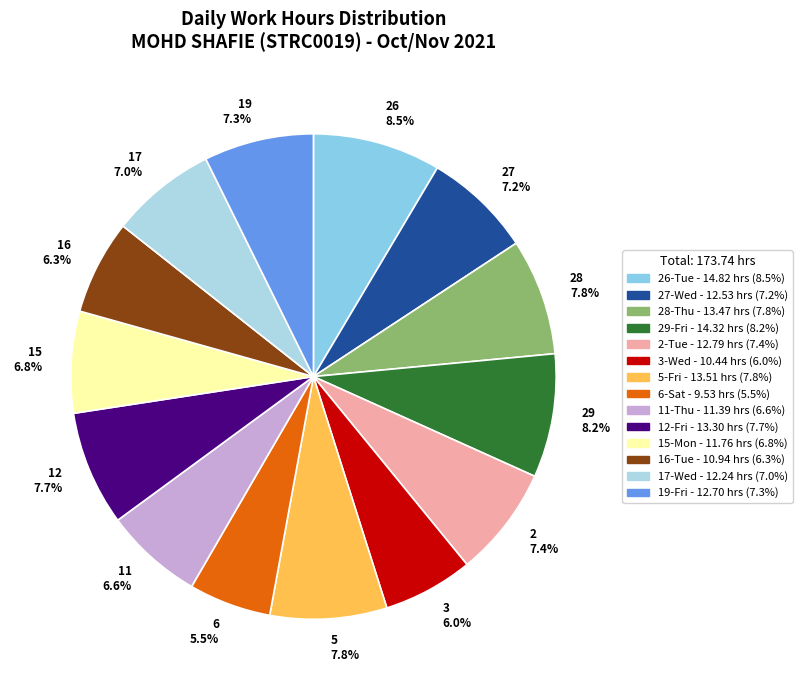

True or false: 17-Wed accounts for 20% of the total.

False